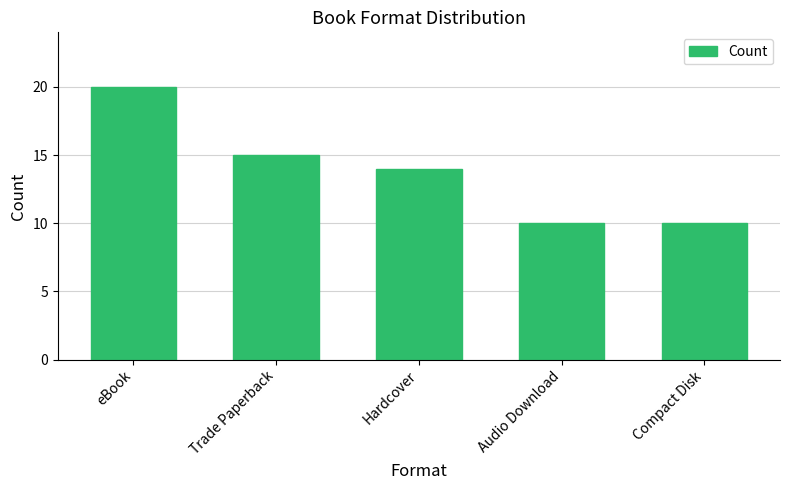

Where does the data first go above 14?

eBook